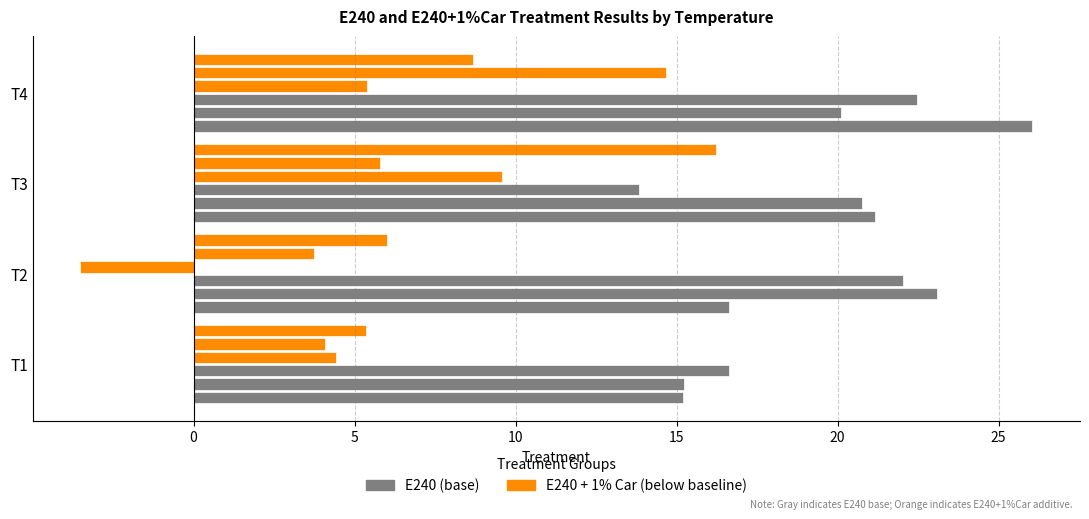

Count the number of categories in the chart.

4